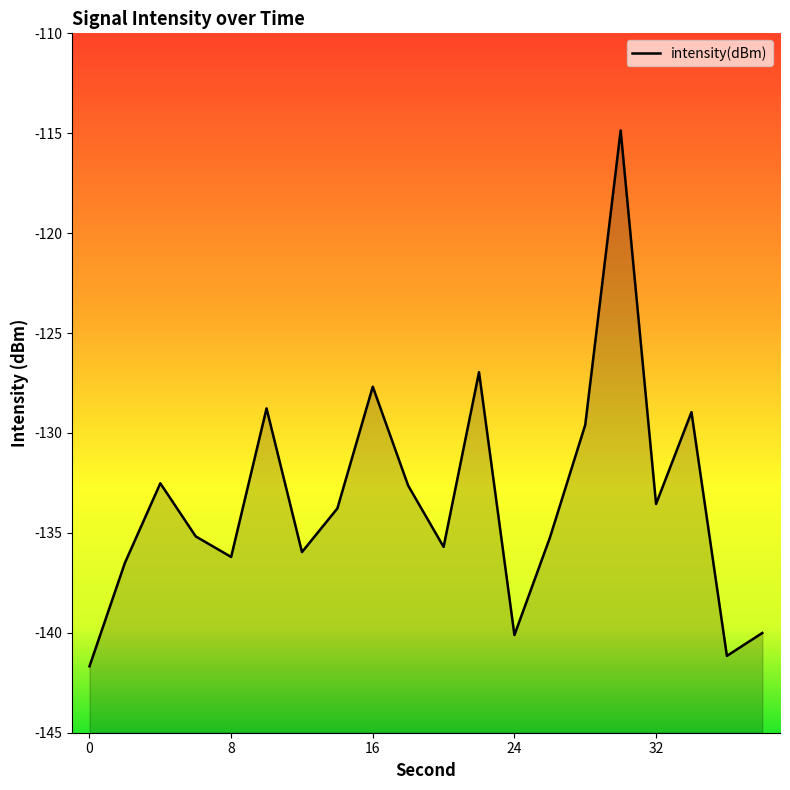

Reading left to right, list all the values displayed in this chart.

0=-141.7	2=-136.5	4=-132.5	6=-135.2	8=-136.2	10=-128.8	12=-136.0	14=-133.8	16=-127.7	18=-132.6	20=-135.7	22=-127.0	24=-140.1	26=-135.2	28=-129.6	30=-114.9	32=-133.6	34=-129.0	36=-141.2	38=-140.0